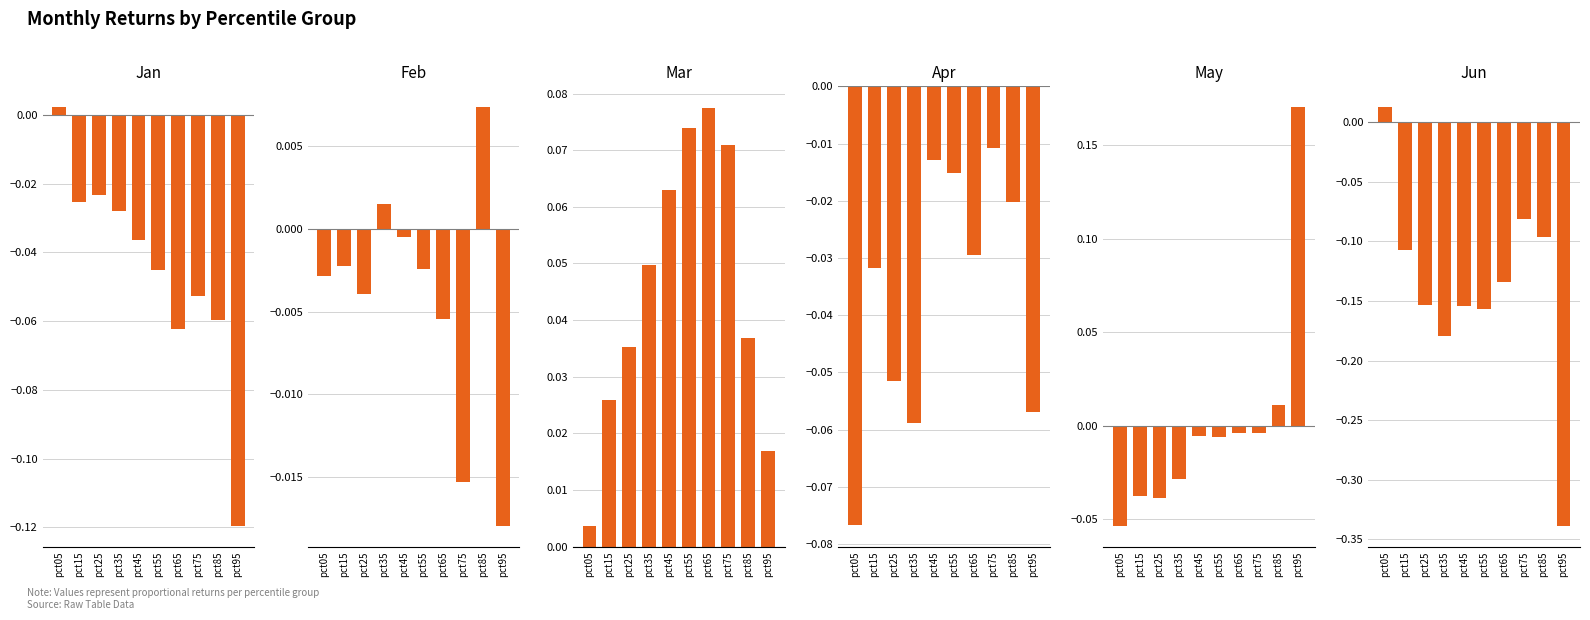

At which category is the sum across all series the highest?

pct75